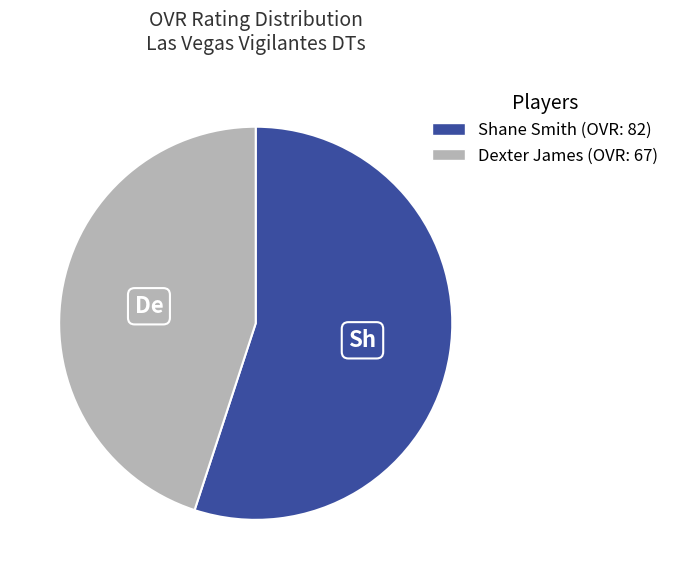

Count the number of slices in the pie.

2